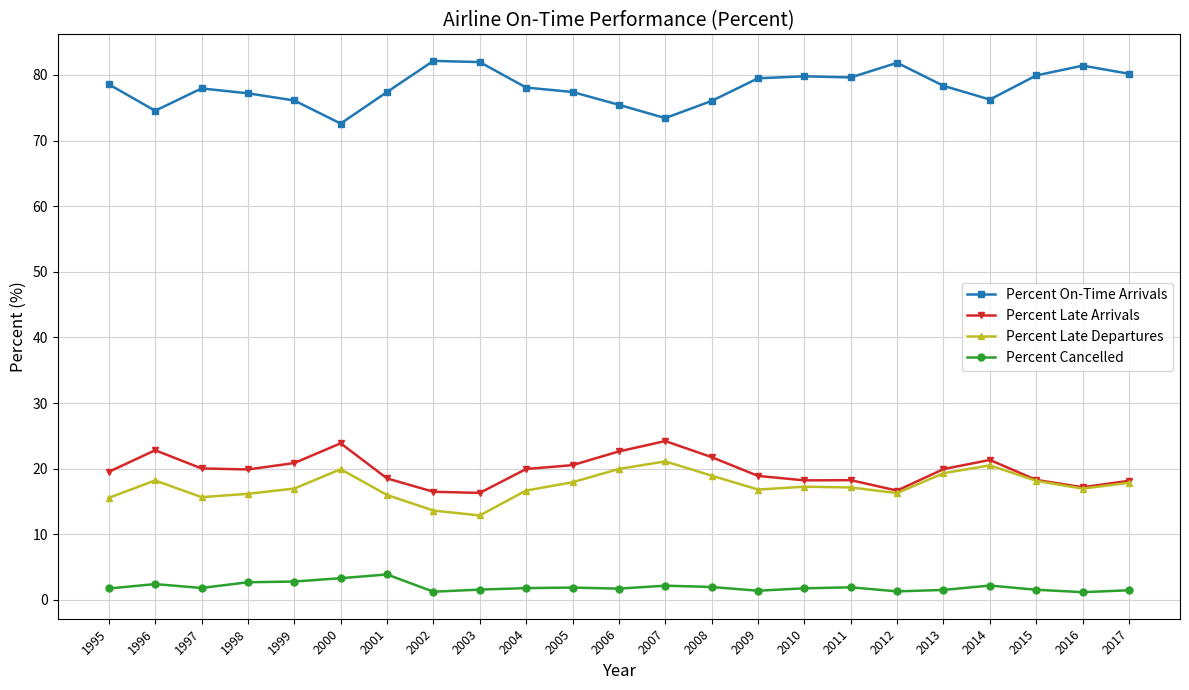

Is the value of Percent On-Time Arrivals at 2000 greater than the value of Percent Cancelled at 2000?

Yes